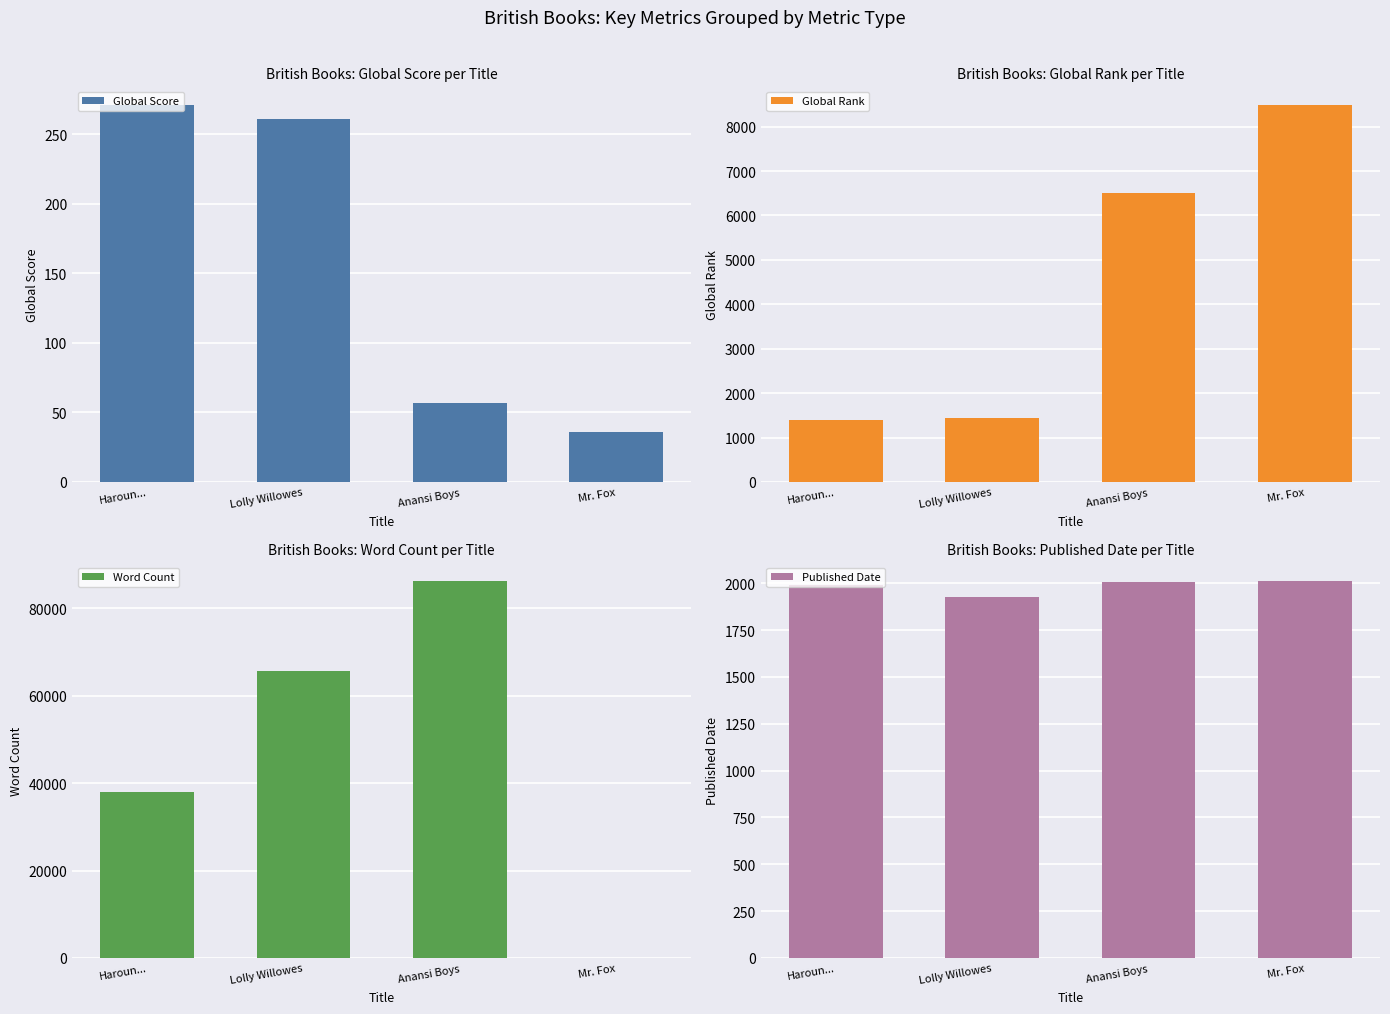

What are all the series names shown in the legend?

Global Score, Global Rank, Word Count, Published Date